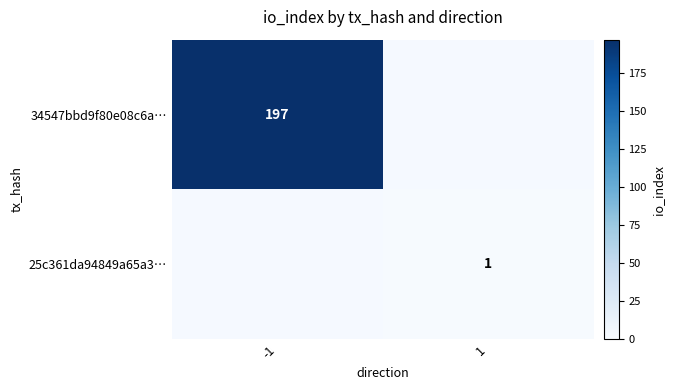

How many series are shown in this chart?

2